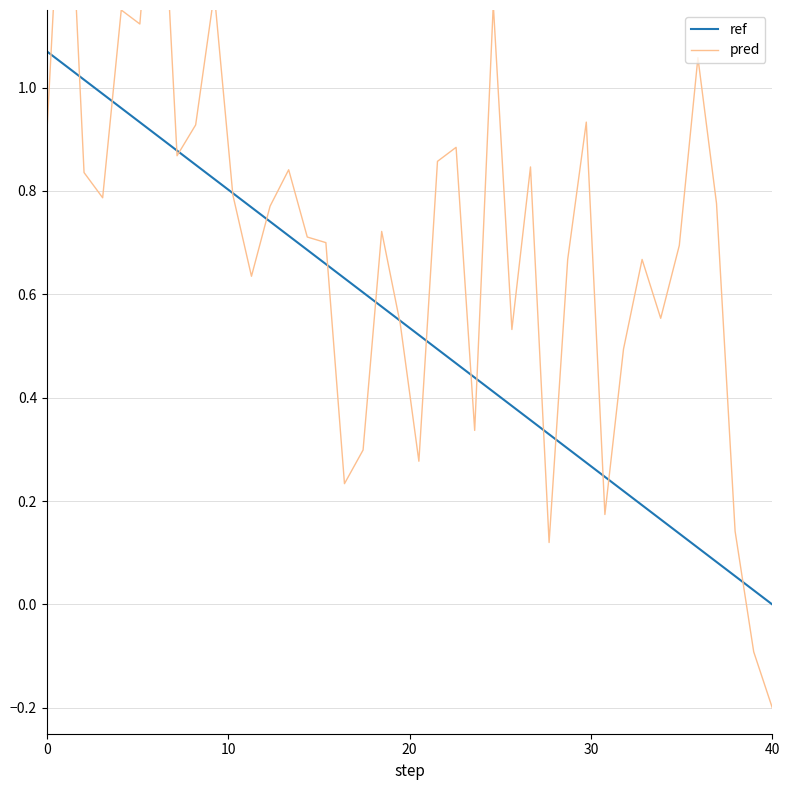

What is the sum of the ref values at 36 and 35?

0.2